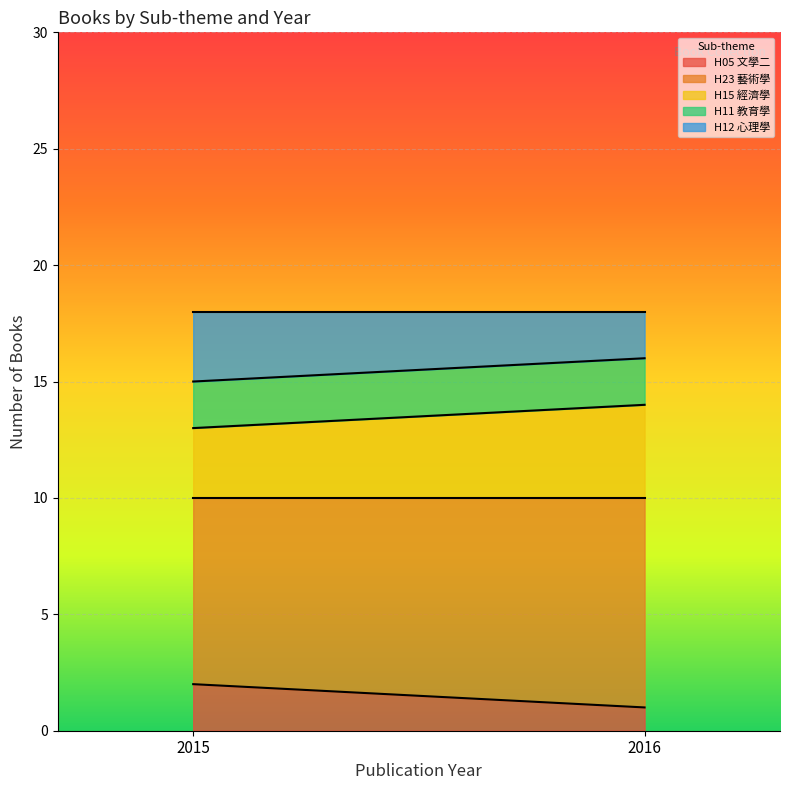

What is the total value across all series at 2016?

18